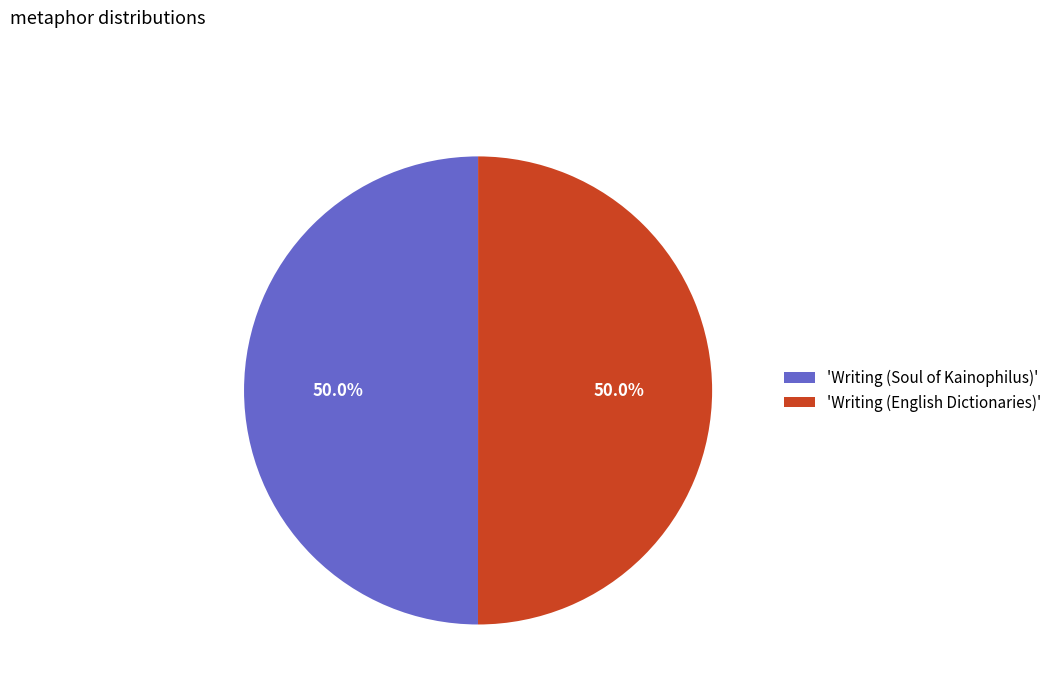

What percentage do 'Writing (English Dictionaries)' and 'Writing (Soul of Kainophilus)' together represent?

100.0%